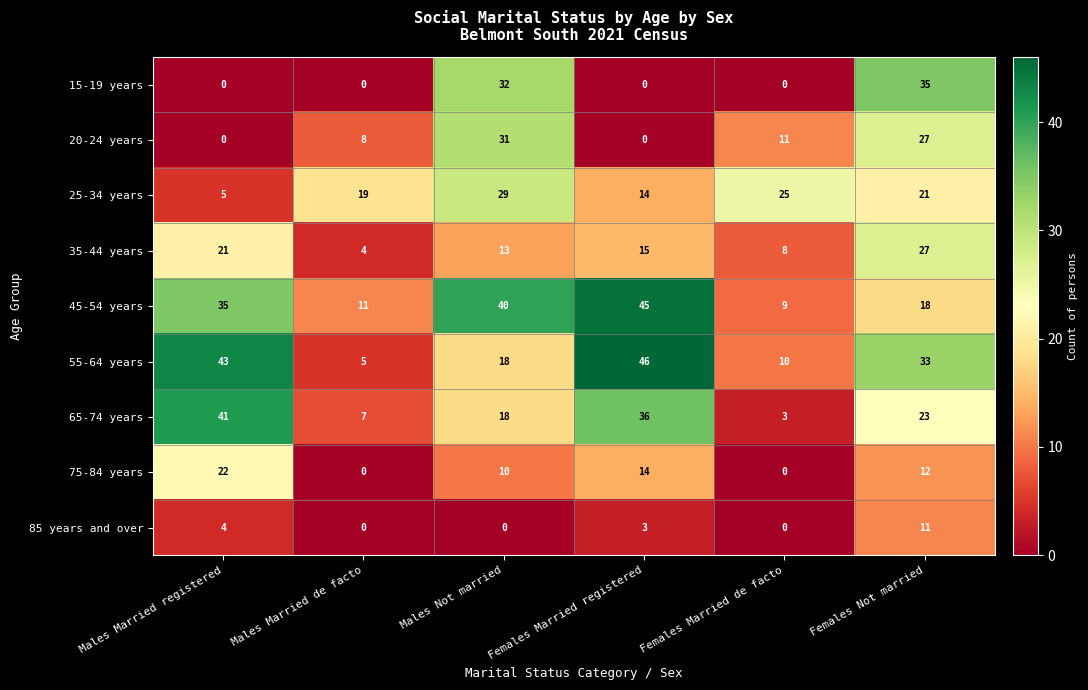

Which series has the largest total across all categories?

45-54 years